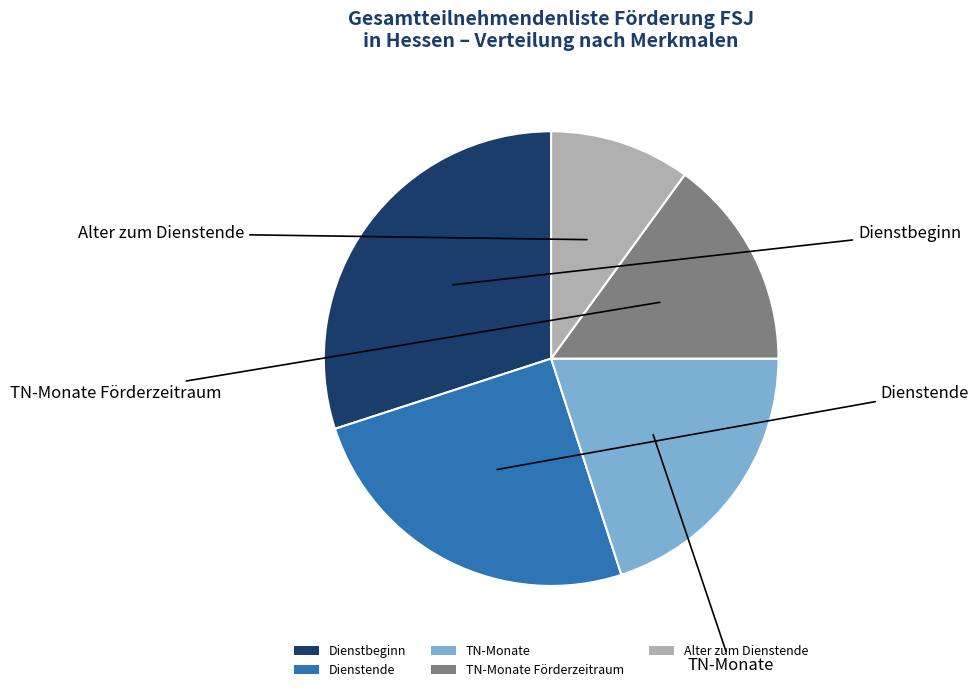

Is there a majority slice in this chart?

No